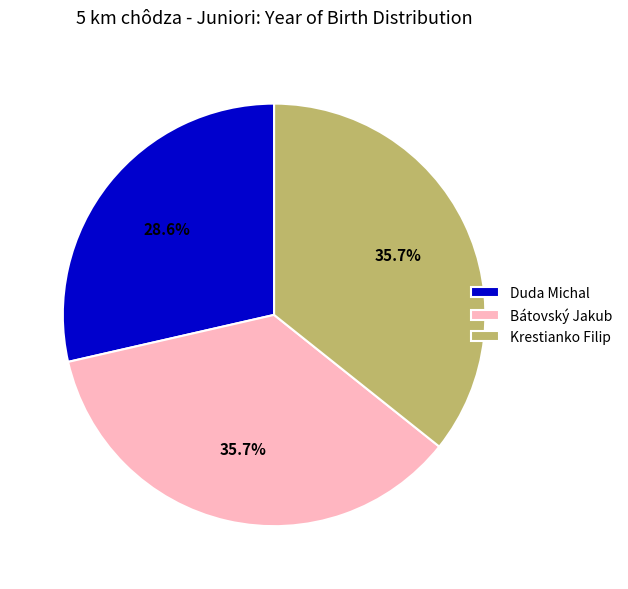

The Bátovský Jakub slice represents 36% of the pie. True or false?

True